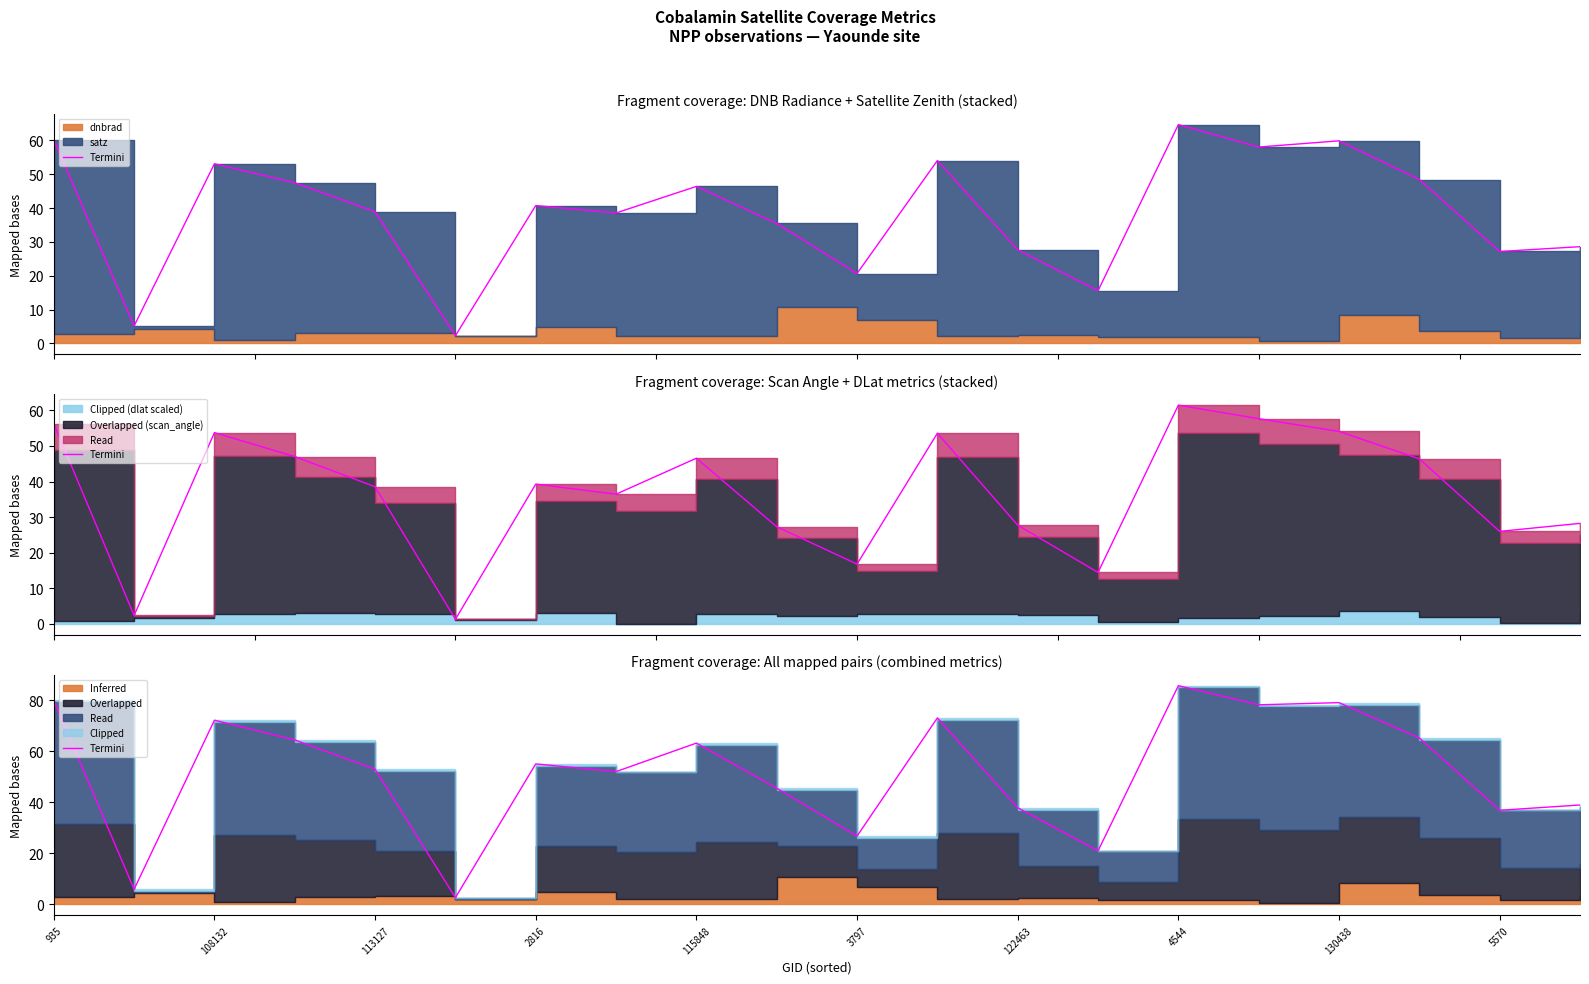

True or false: the data has more than 1 interior local peaks.

True